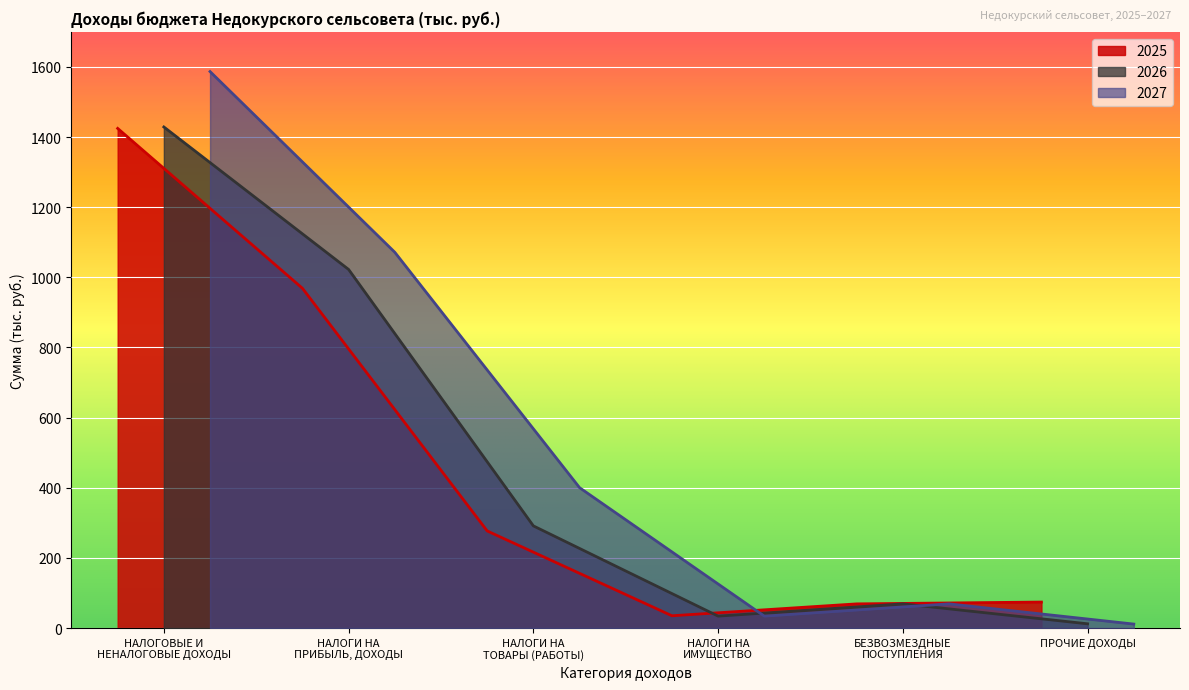

At which category is the sum across all series the highest?

НАЛОГОВЫЕ И
НЕНАЛОГОВЫЕ ДОХОДЫ